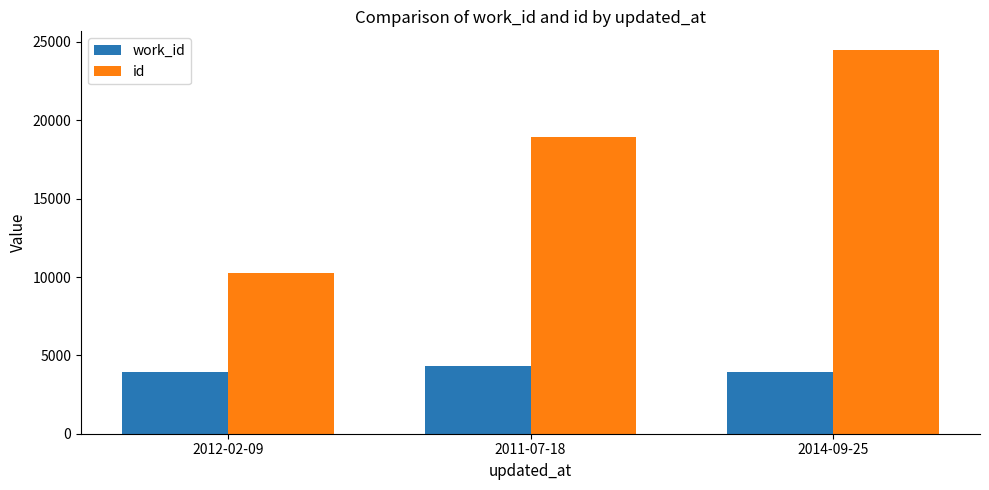

What is the difference between the maximum and minimum values in the work_id series?

395